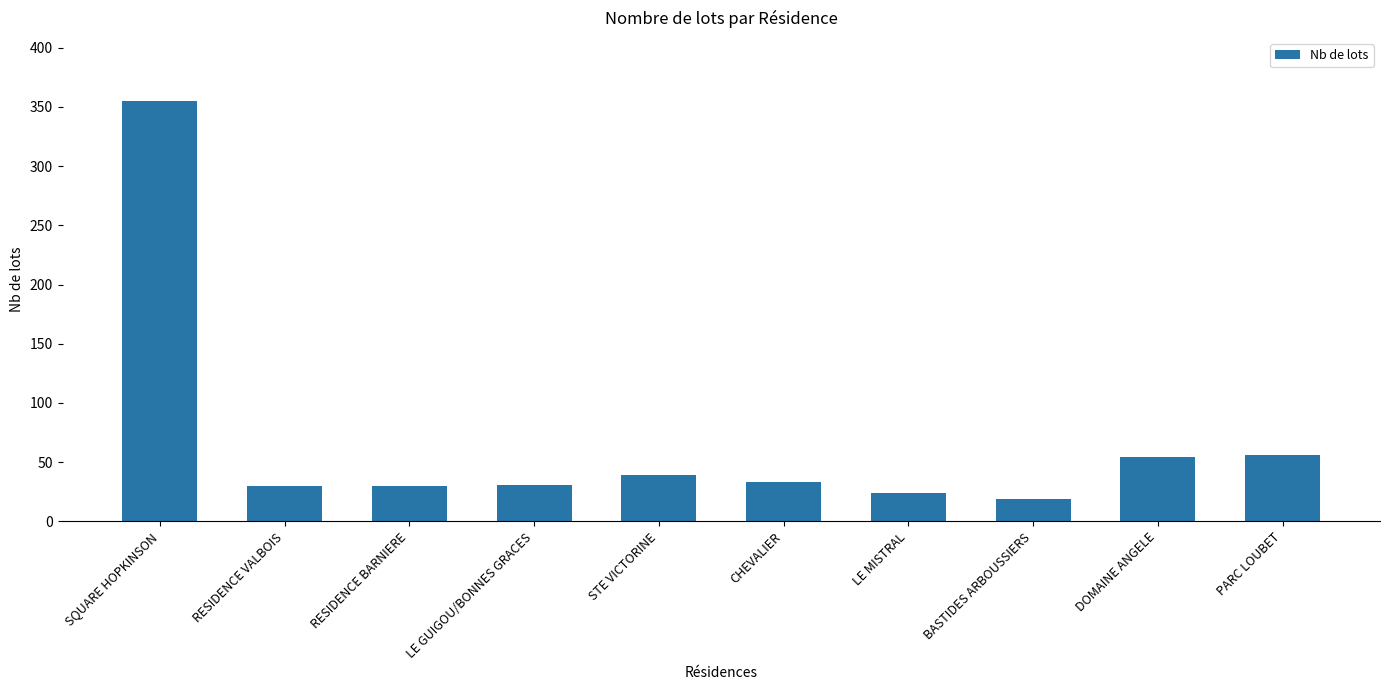

The chart shows a value of 616 at SQUARE HOPKINSON. True or false?

False